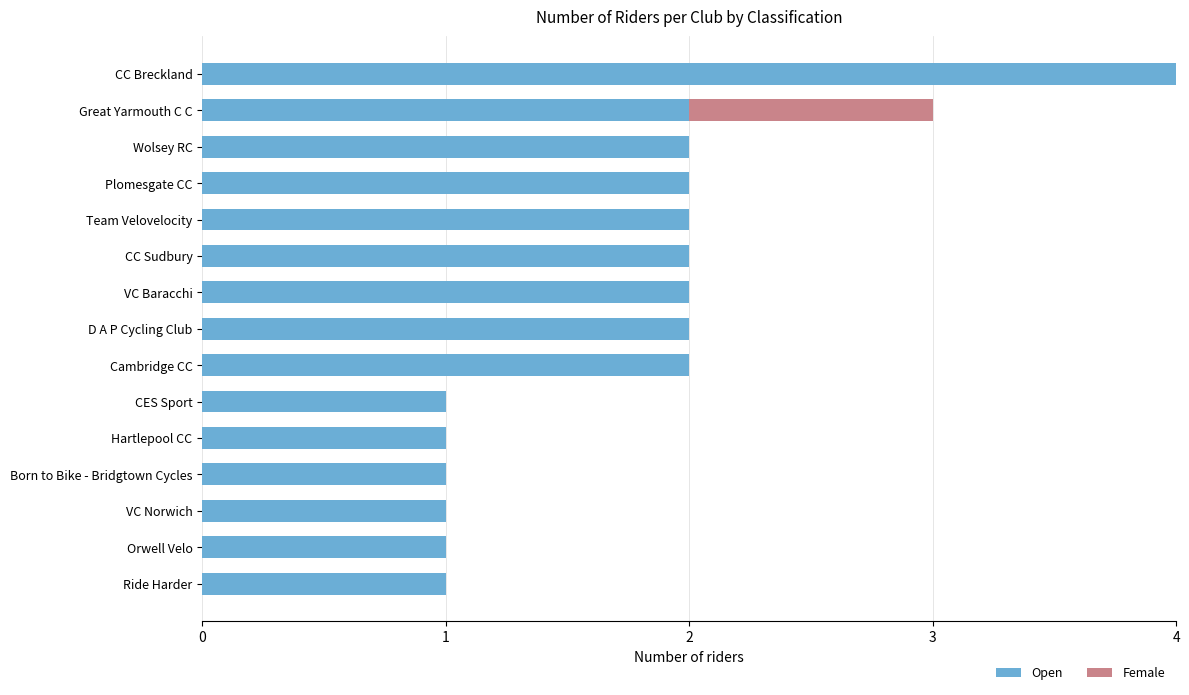

The value of Open at Orwell Velo is 1. True or false?

True